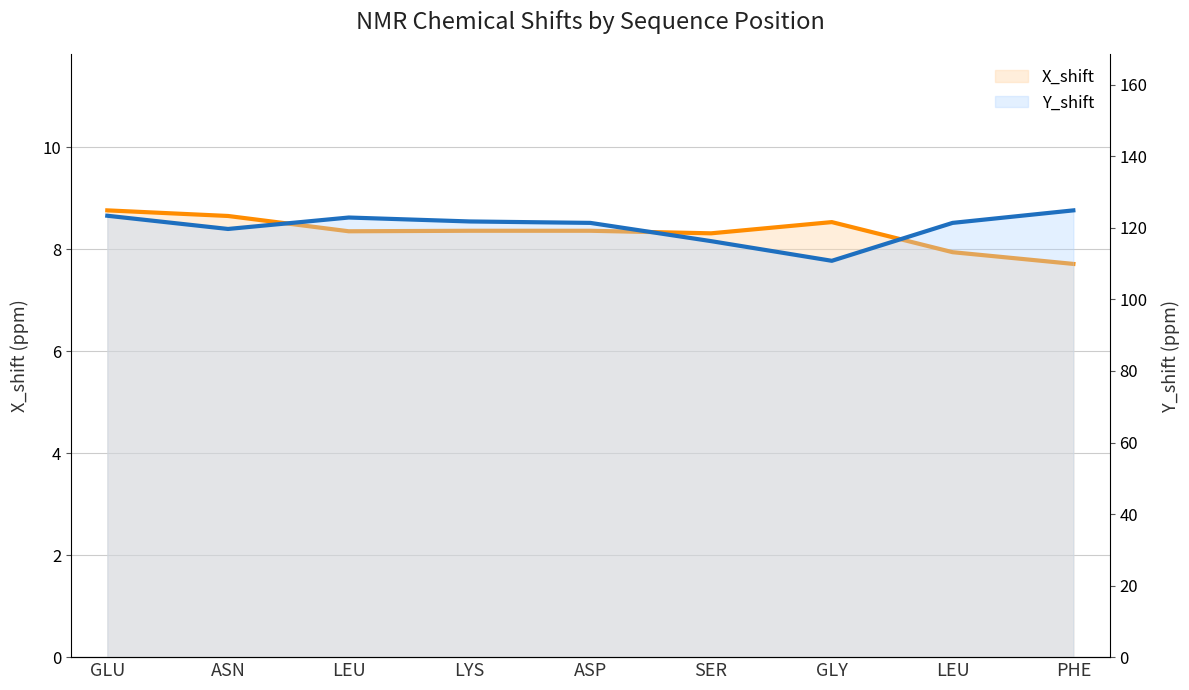

What is the label of the 1st point from the left?

GLU